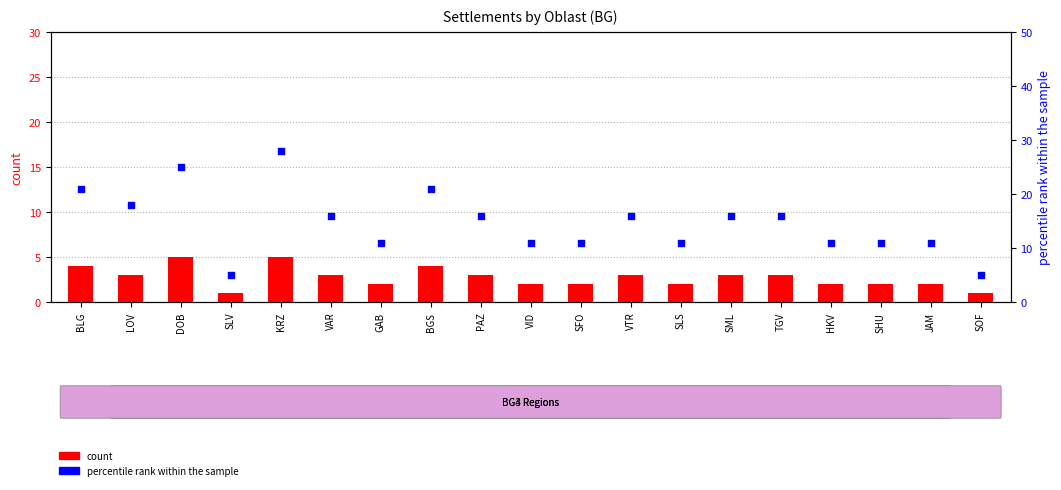

What are all the series names shown in the legend?

count, percentile rank within the sample